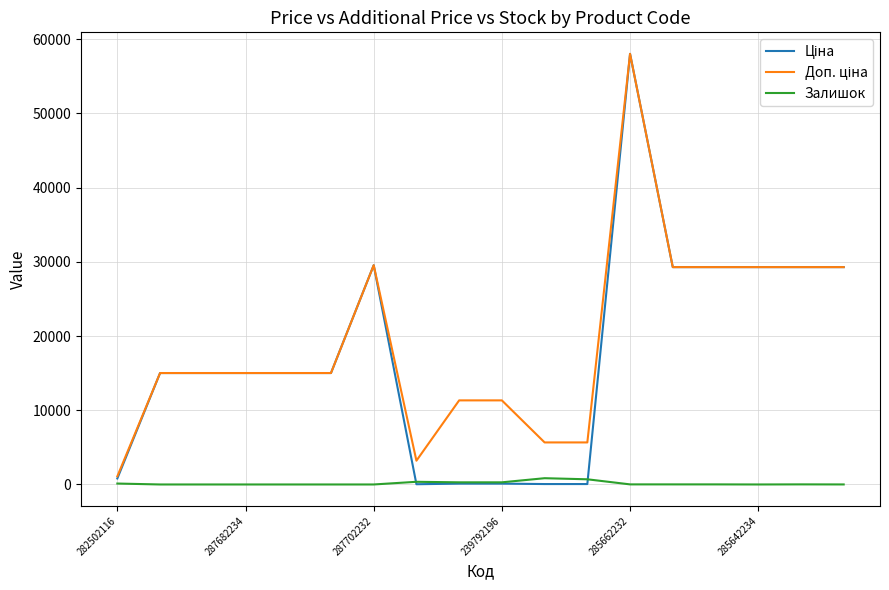

What is the greatest value displayed?

58037.0